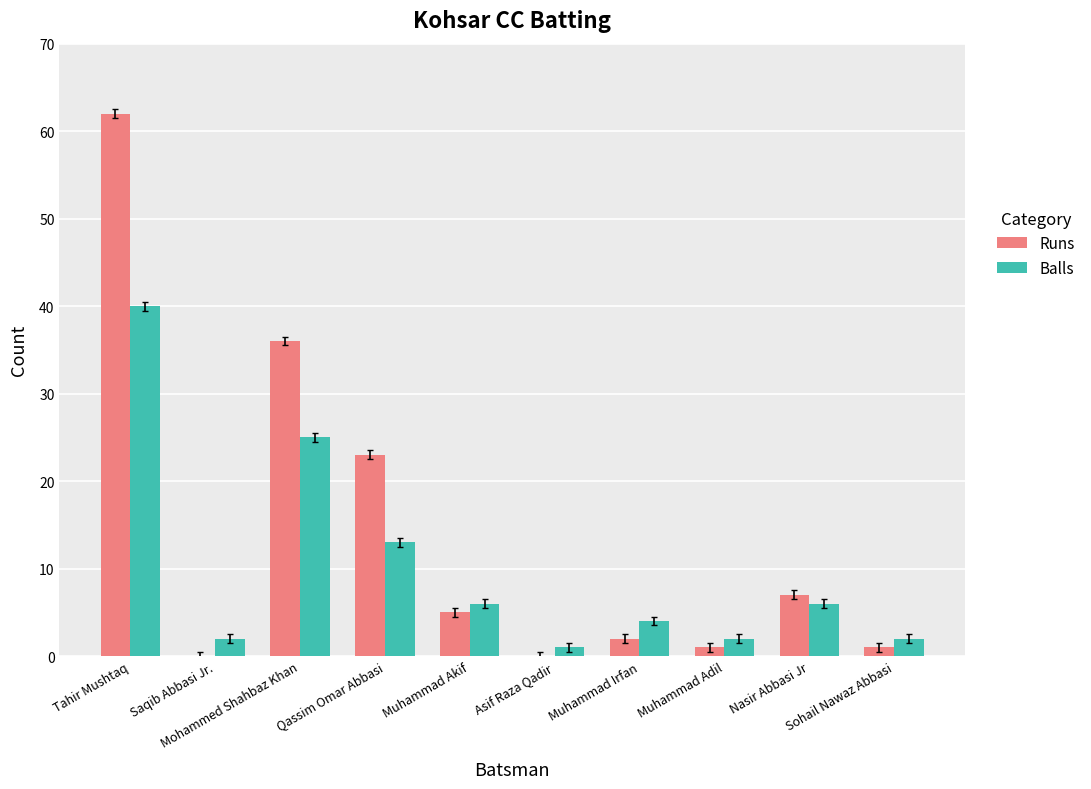

Reading left to right, what are all the values shown in this chart?

Runs: 62	0	36	23	5	0	2	1	7	1
Balls: 40	2	25	13	6	1	4	2	6	2